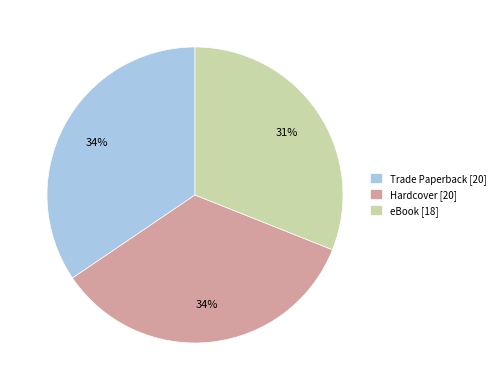

Is it true that Hardcover is 41% of the pie?

False